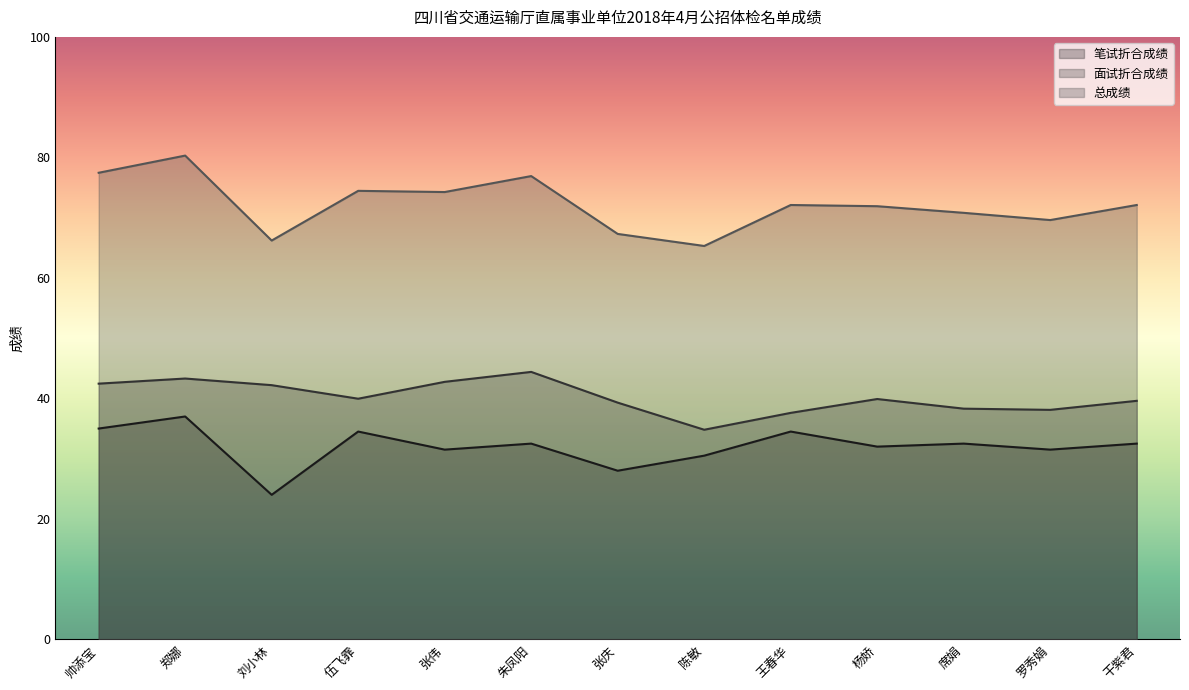

Between 陈敏 and 朱凤阳, which is larger?

朱凤阳